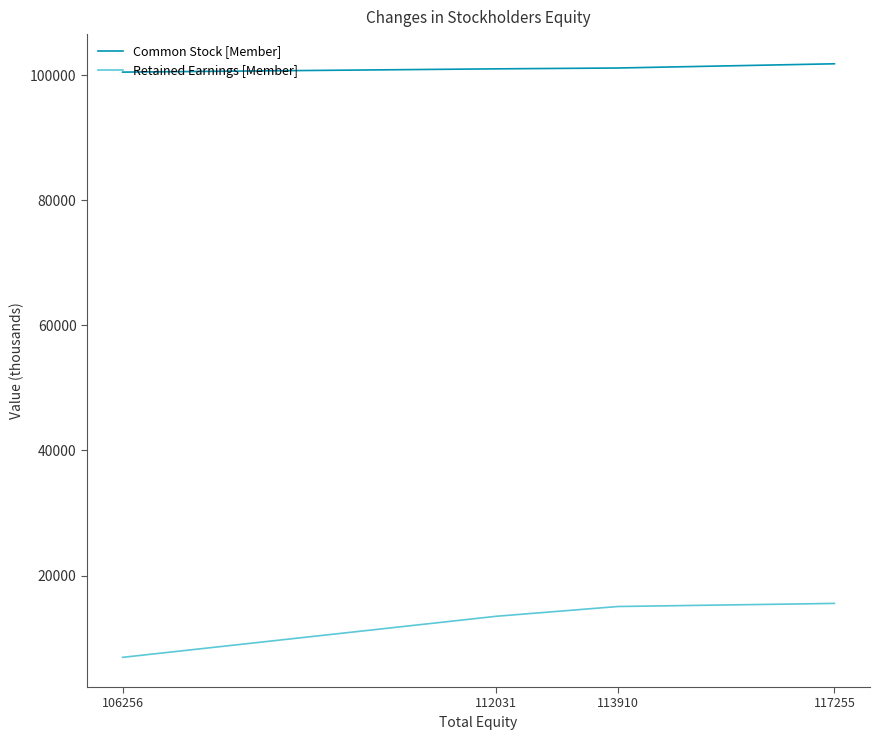

True or false: Common Stock [Member] has more than 2 interior local peaks.

False